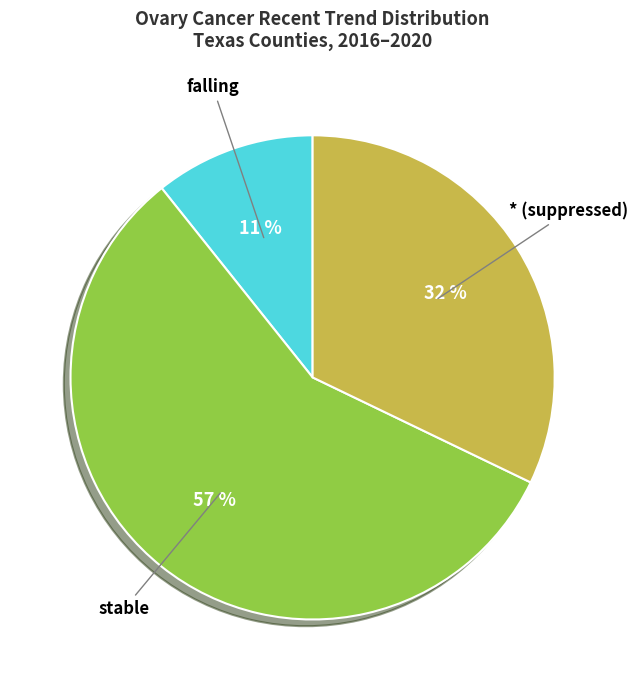

Does stable account for over 50% of the chart?

Yes